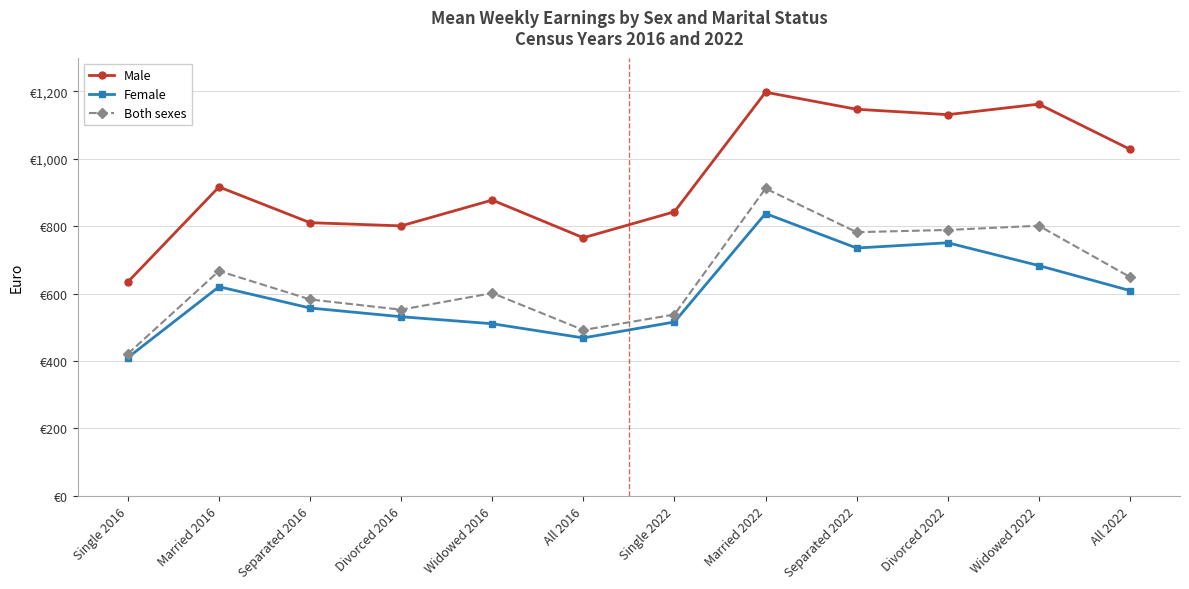

Reading right to left, list all the values displayed in this chart.

Male: All 2022=1028.3	Widowed 2022=1162.2	Divorced 2022=1131.0	Separated 2022=1146.9	Married 2022=1197.5	Single 2022=842.7	All 2016=765.6	Widowed 2016=877.5	Divorced 2016=800.9	Separated 2016=810.4	Married 2016=916.5	Single 2016=634.5
Female: All 2022=609.0	Widowed 2022=683.0	Divorced 2022=750.8	Separated 2022=735.1	Married 2022=837.5	Single 2022=515.7	All 2016=468.4	Widowed 2016=510.4	Divorced 2016=531.2	Separated 2016=557.1	Married 2016=620.3	Single 2016=410.0
Both sexes: All 2022=649.2	Widowed 2022=801.3	Divorced 2022=788.8	Separated 2022=782.1	Married 2022=911.8	Single 2022=537.8	All 2016=491.8	Widowed 2016=601.4	Divorced 2016=552.2	Separated 2016=582.5	Married 2016=667.0	Single 2016=421.2